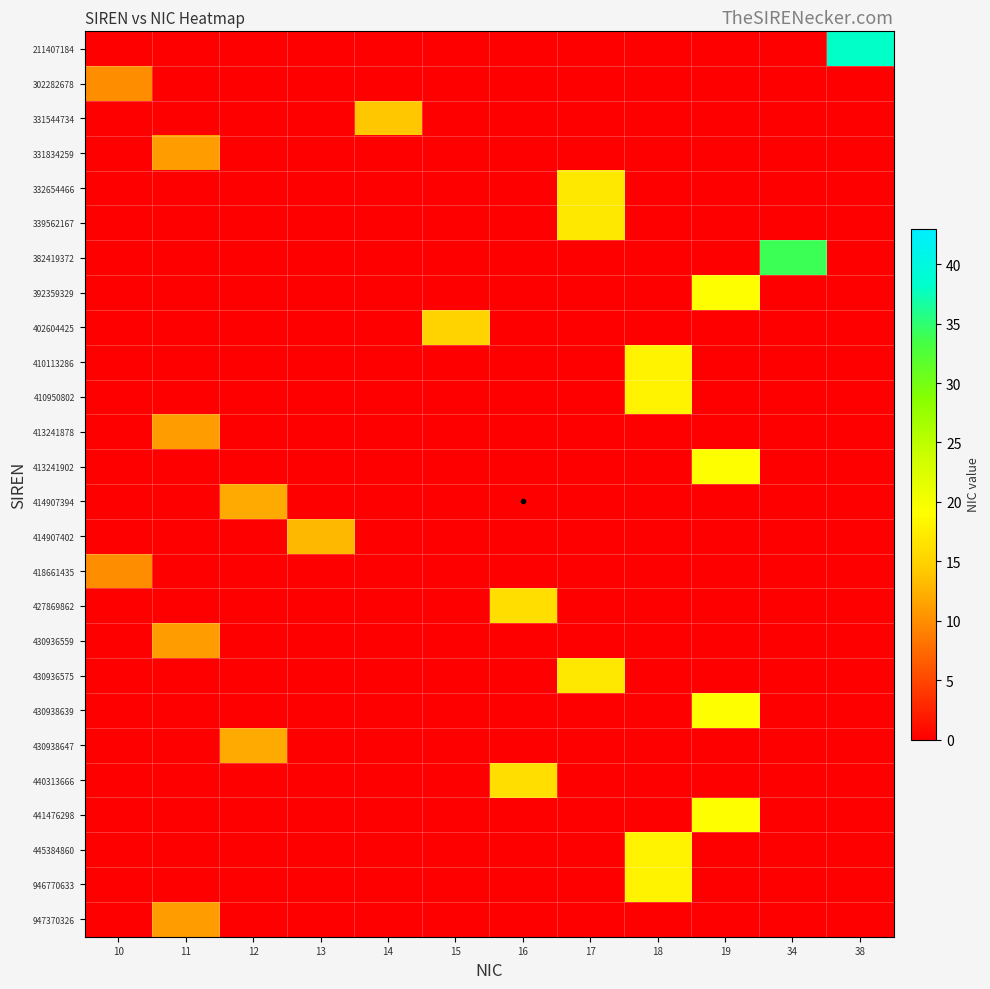

Which series has the widest spread of values?

211407184